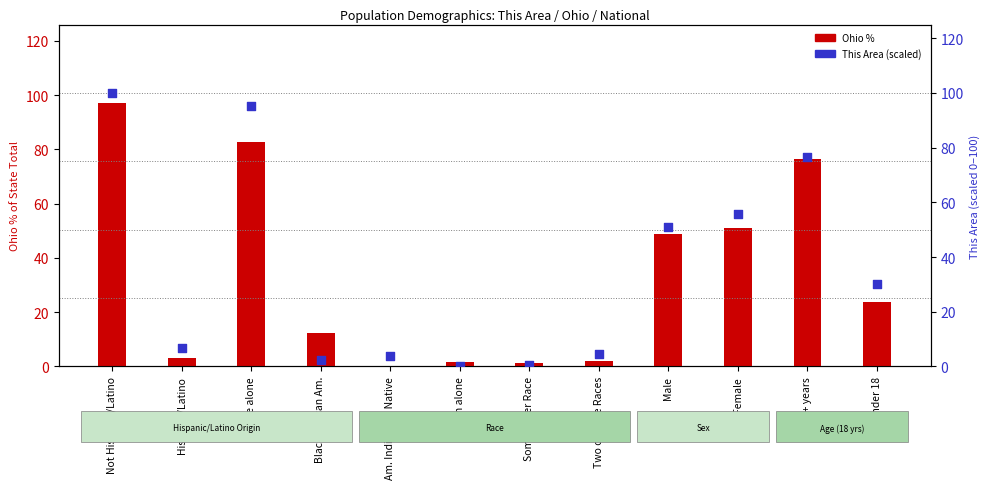

Is the value of Ohio % of state total at Two or More Races greater than the value of This Area (scaled) at Black/African Am.?

No